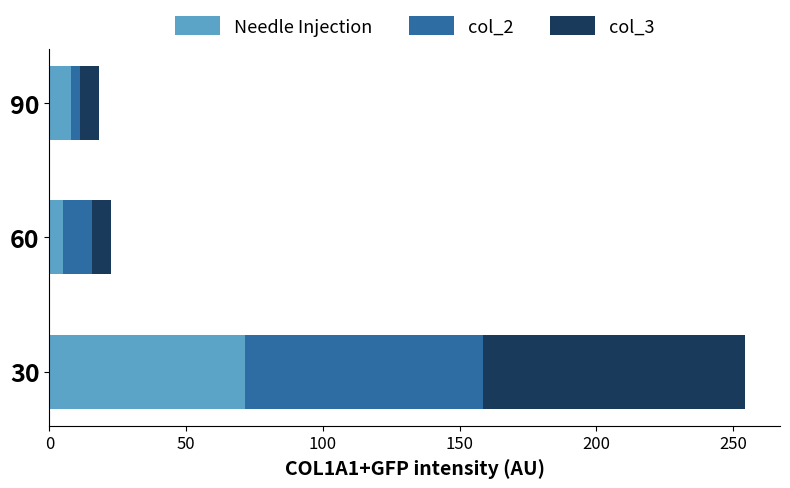

What is the average value of the Needle Injection series?

28.1